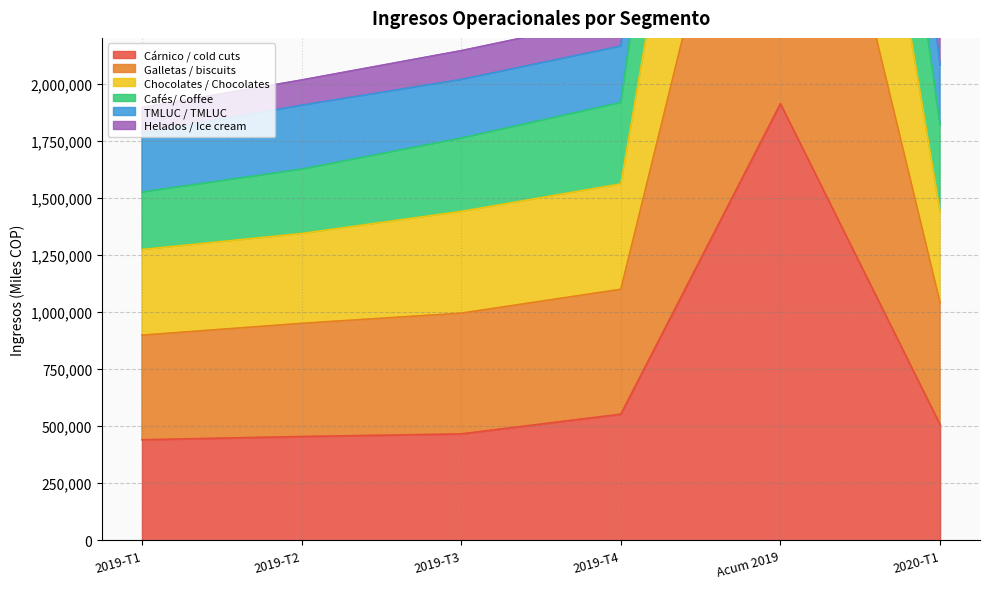

True or false: TMLUC / TMLUC and Helados / Ice cream cross at least once.

False